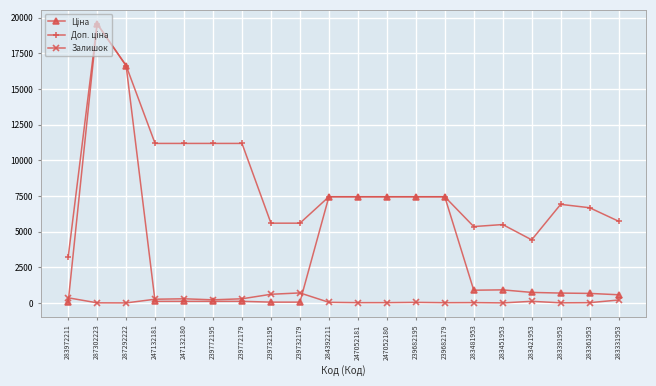

What is the difference between the highest and lowest values at 247052181?

7424.6